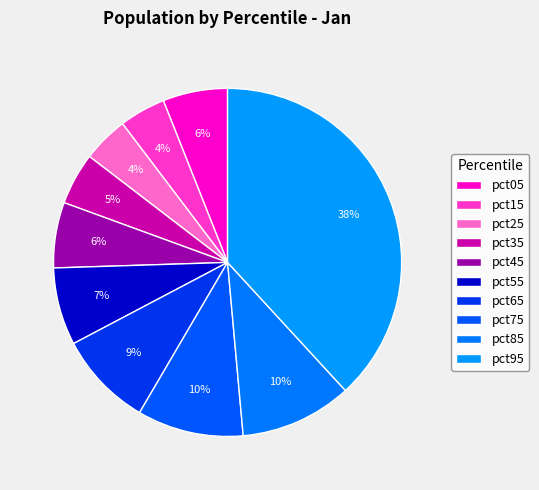

Count the number of slices in the pie.

10